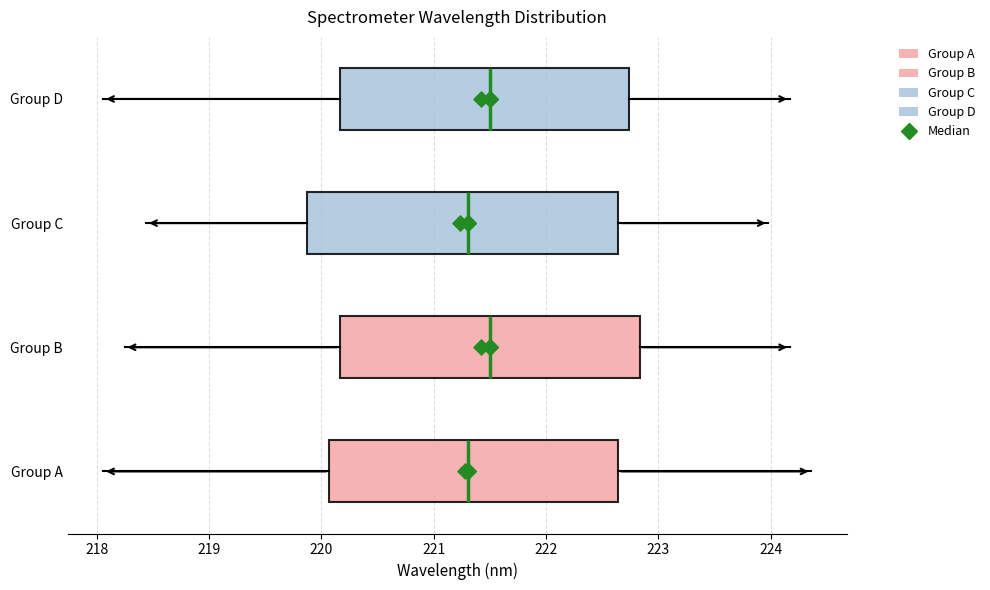

Where does the median line of the box for Group D sit on the x-axis? The values are not printed on the chart, so give them approximately, as read against the axis.

221.5